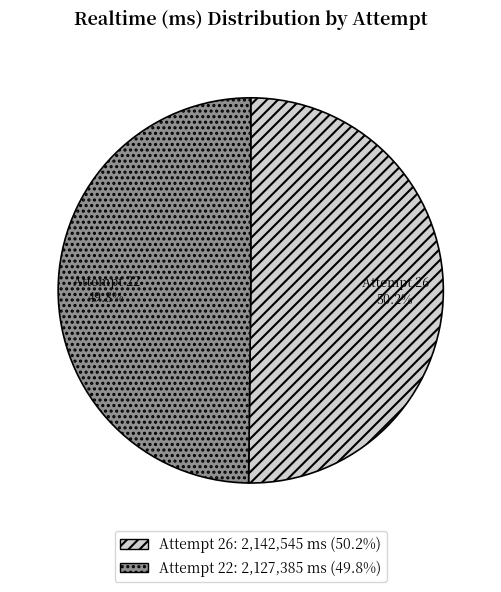

Approximately how many times larger is the value at Attempt 22 compared to Attempt 26?

1.0